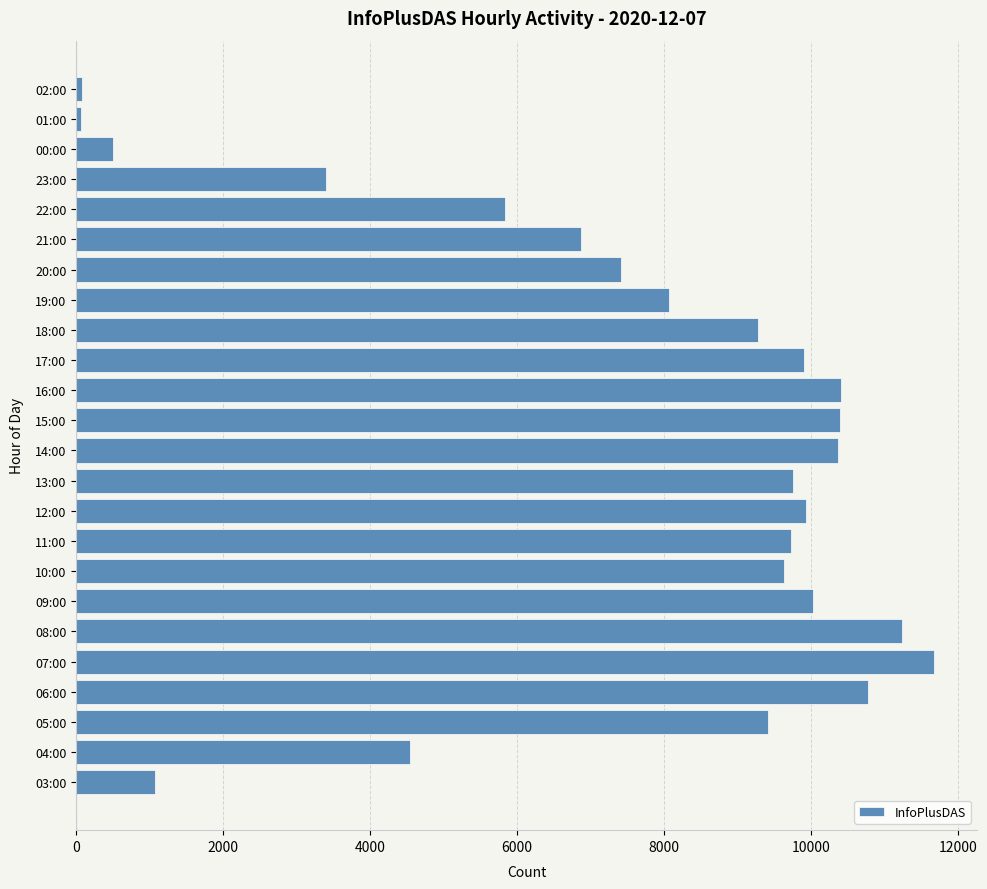

What is the sum of all values?

180345